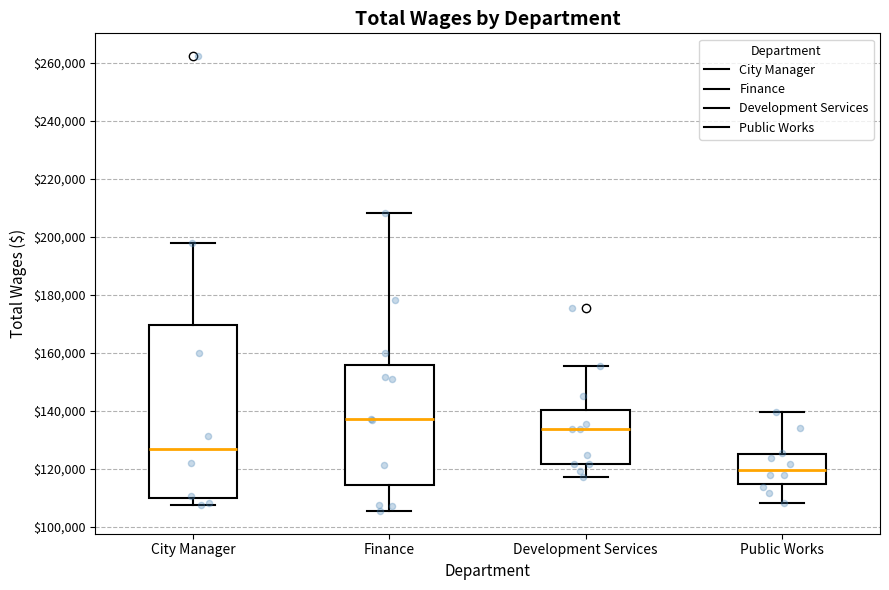

Where is the upper edge of the box for City Manager on the y-axis? The values are not printed on the chart, so give them approximately, as read against the axis.

170000